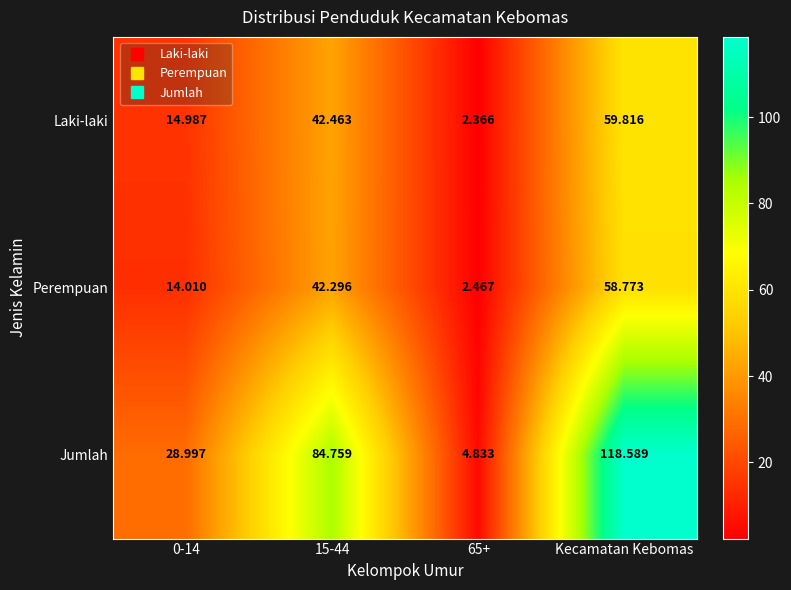

Which series has the largest range (max minus min)?

Jumlah